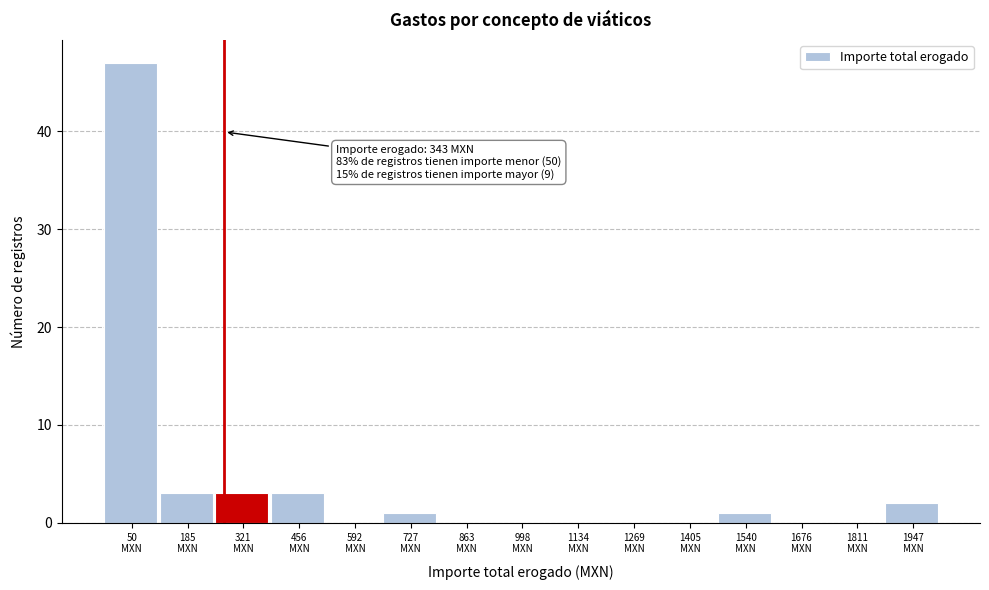

What is the greatest value displayed?

47